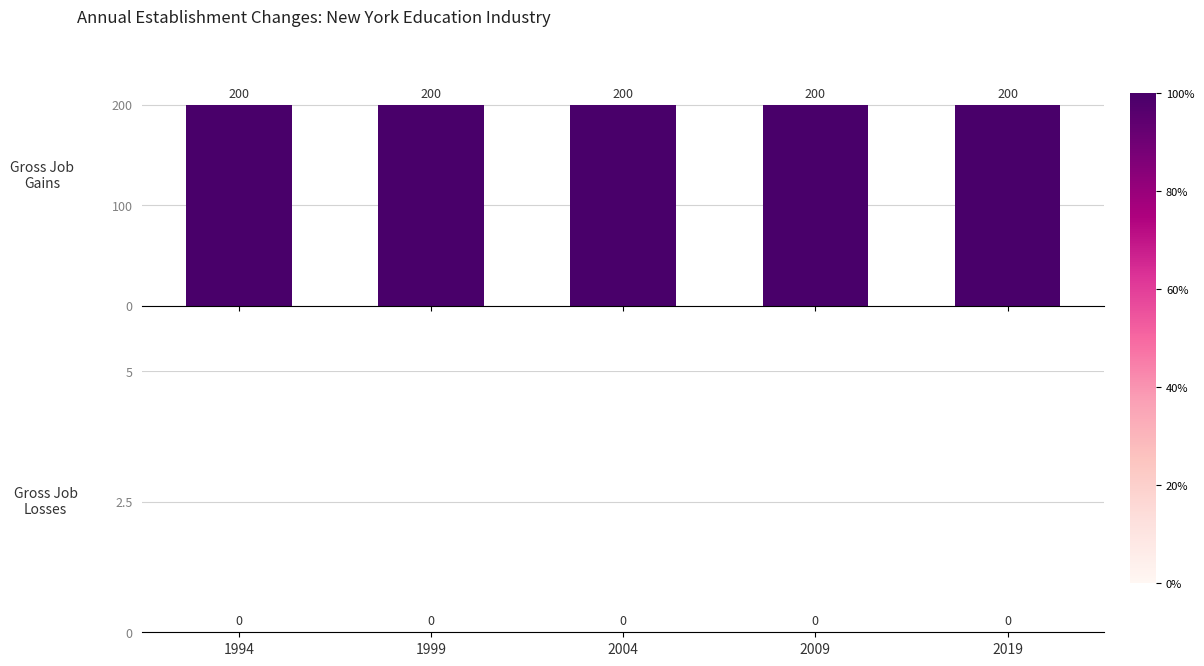

Which series changed the most between 1994 and 2019?

Gross Job Gains